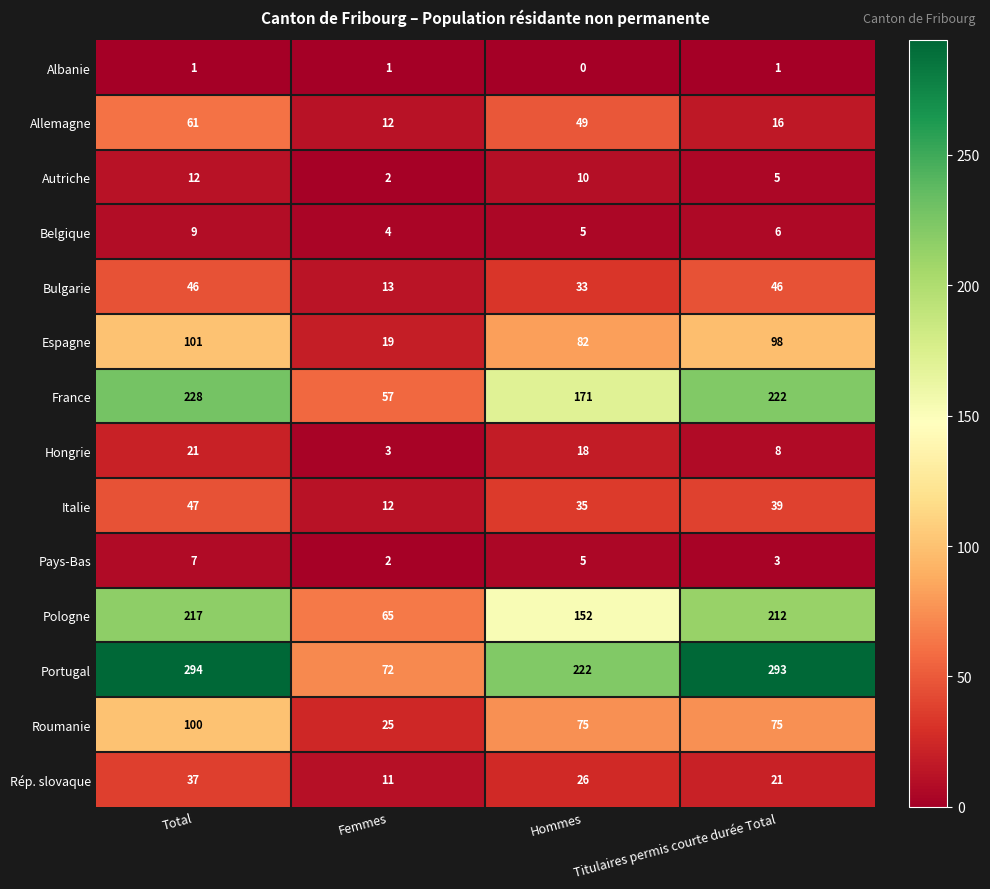

Which series has the largest range (max minus min)?

Portugal